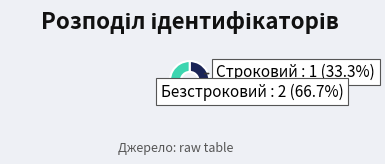

Count the number of slices in the pie.

2